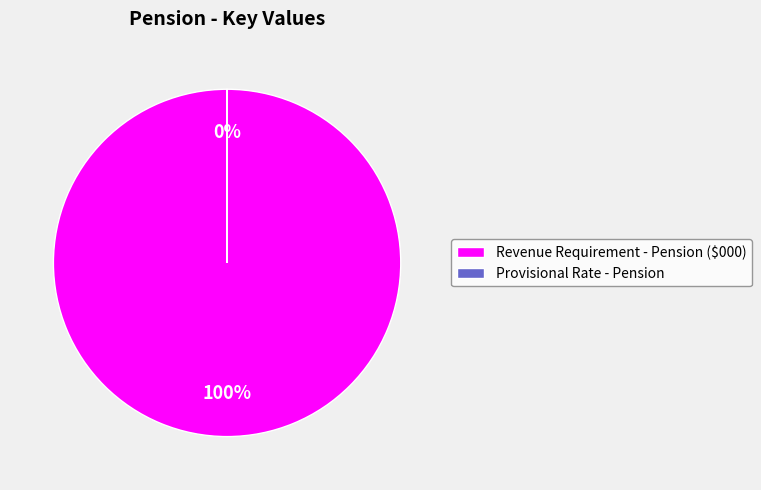

Rank the categories by value from highest to lowest.

Revenue Requirement - Pension ($000), Provisional Rate - Pension